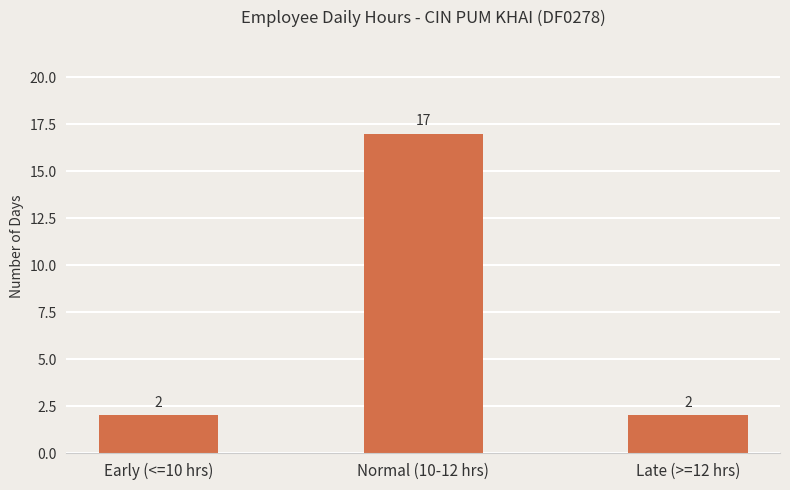

Reading left to right, list all the values displayed in this chart.

Early (<=10 hrs)=2	Normal (10-12 hrs)=17	Late (>=12 hrs)=2